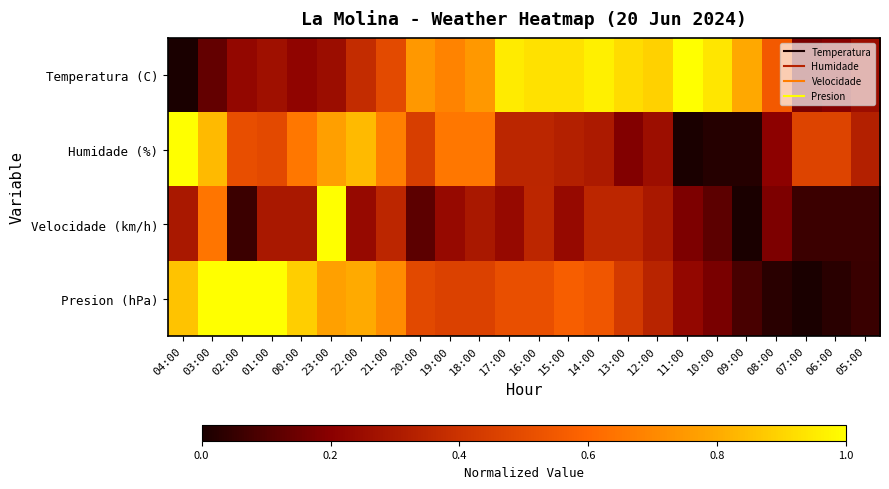

What is the difference between the highest and lowest values at 01:00?

0.7